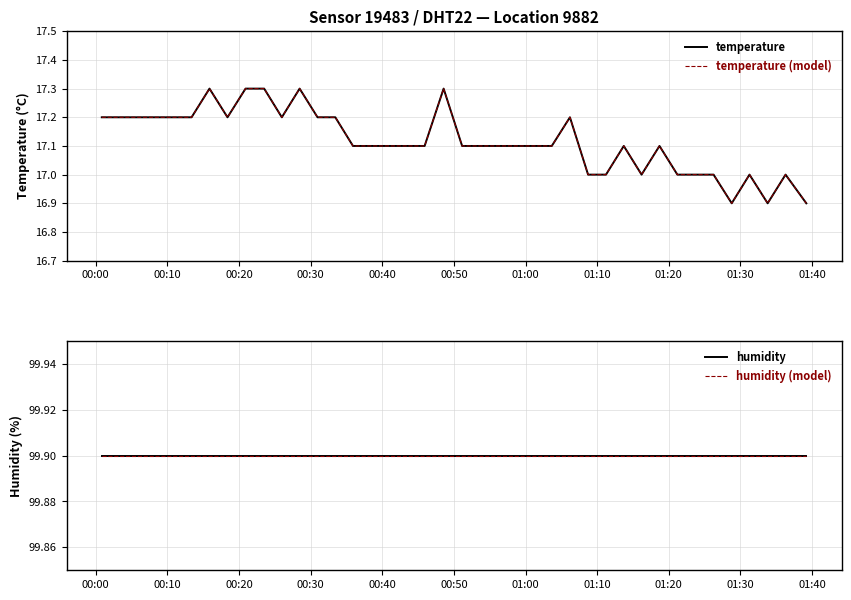

How many interior local peaks does the temperature series have?

8